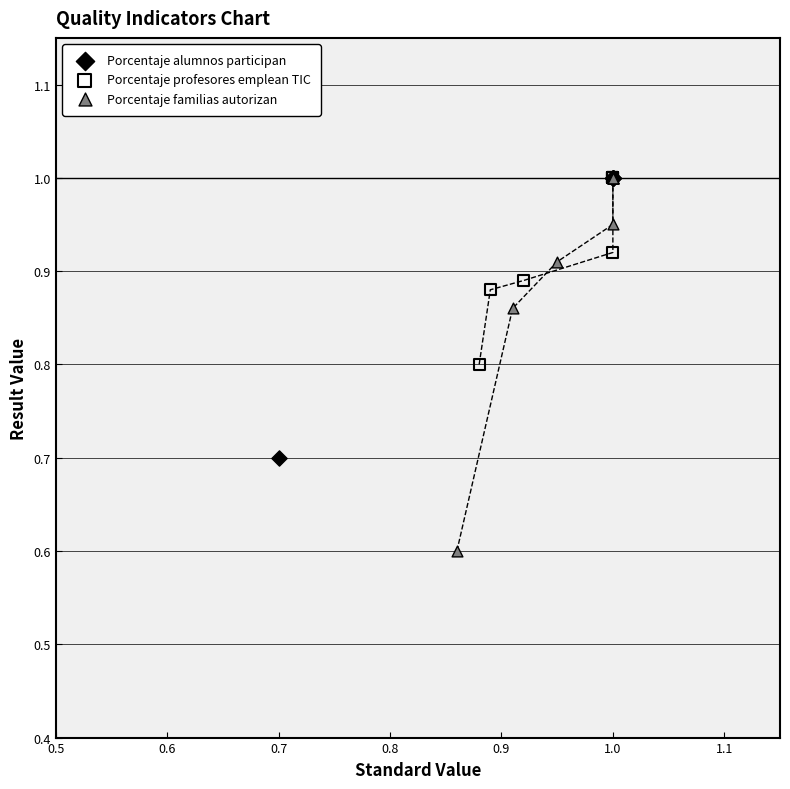

Which series has the largest Y range (max minus min)?

Porcentaje familias autorizan